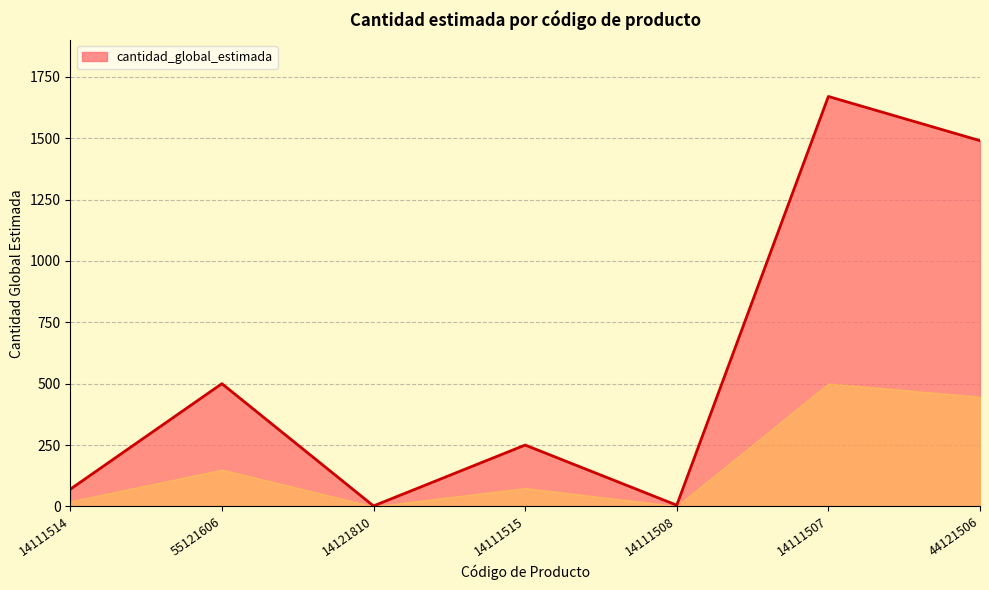

What is the approximate value at 14111514, to the nearest 10?

70